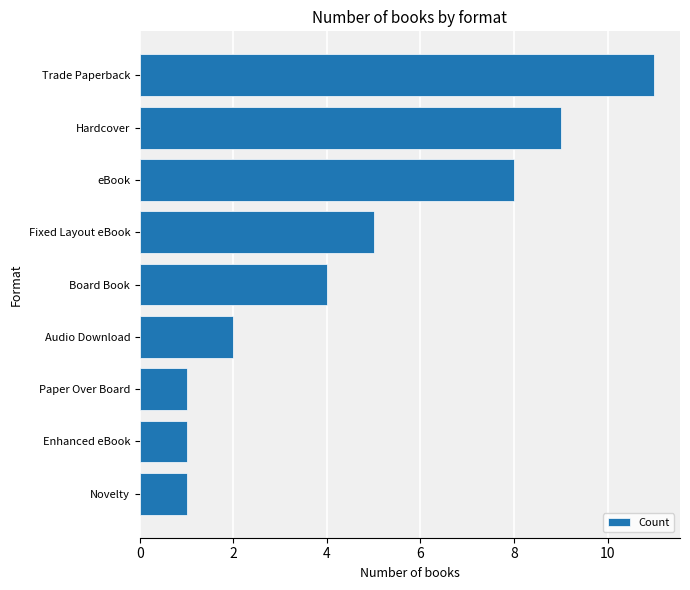

What is the average value?

5